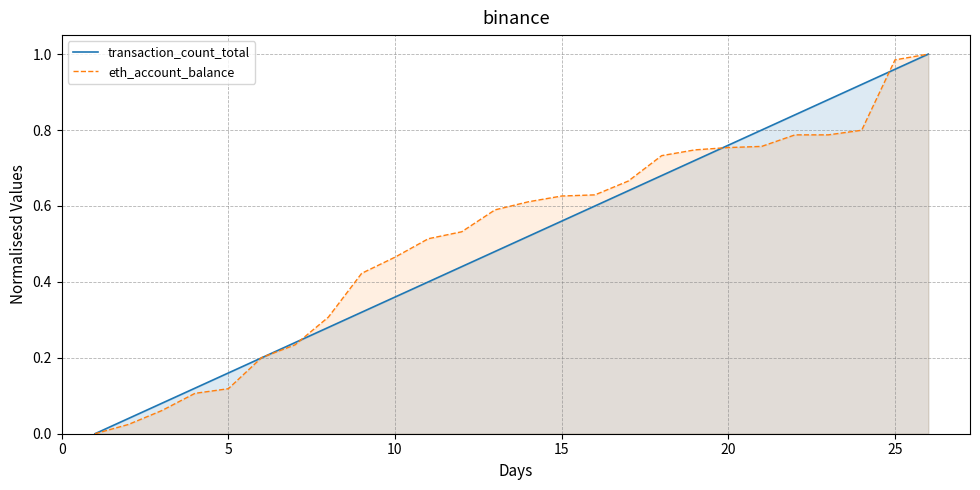

Which series changed the most between 10 and 15?

transaction_count_total